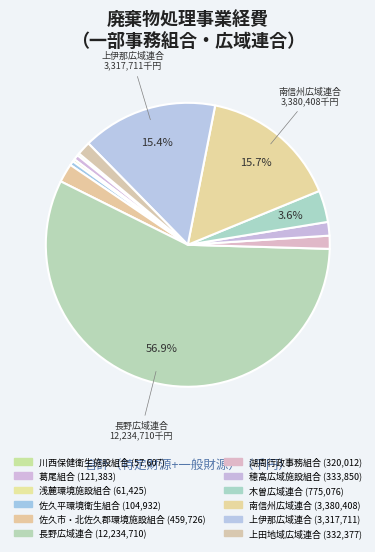

Between 湖周行政事務組合 and 川西保健衛生施設組合, which is larger?

湖周行政事務組合